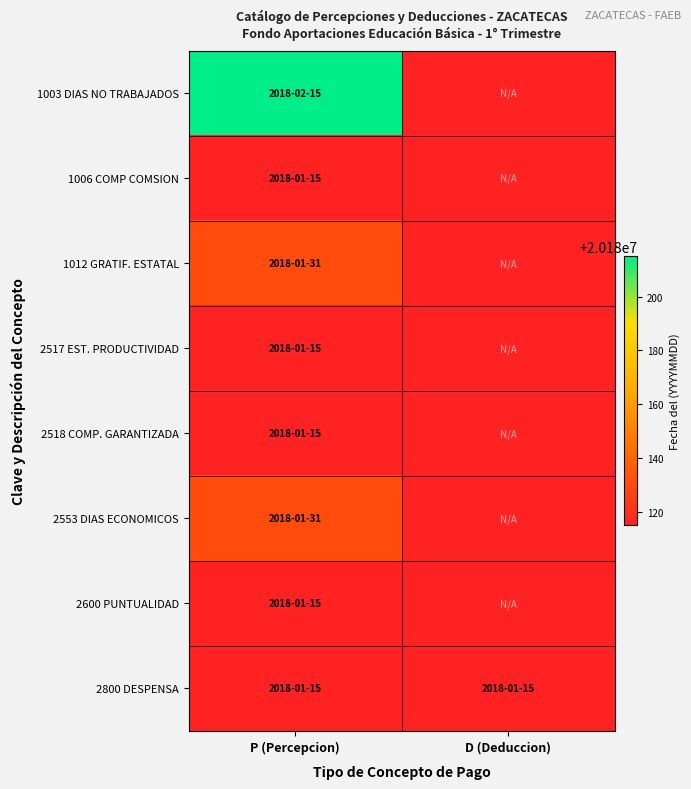

Reading left to right, extract all data points from this chart.

1003 DIAS NO TRABAJADOS: P (Percepcion)=20180215	D (Deduccion)=20180115
1006 COMP COMSION: P (Percepcion)=20180115	D (Deduccion)=20180115
1012 GRATIF. ESTATAL: P (Percepcion)=20180131	D (Deduccion)=20180115
2517 EST. PRODUCTIVIDAD: P (Percepcion)=20180115	D (Deduccion)=20180115
2518 COMP. GARANTIZADA: P (Percepcion)=20180115	D (Deduccion)=20180115
2553 DIAS ECONOMICOS: P (Percepcion)=20180131	D (Deduccion)=20180115
2600 PUNTUALIDAD: P (Percepcion)=20180115	D (Deduccion)=20180115
2800 DESPENSA: P (Percepcion)=20180115	D (Deduccion)=20180115